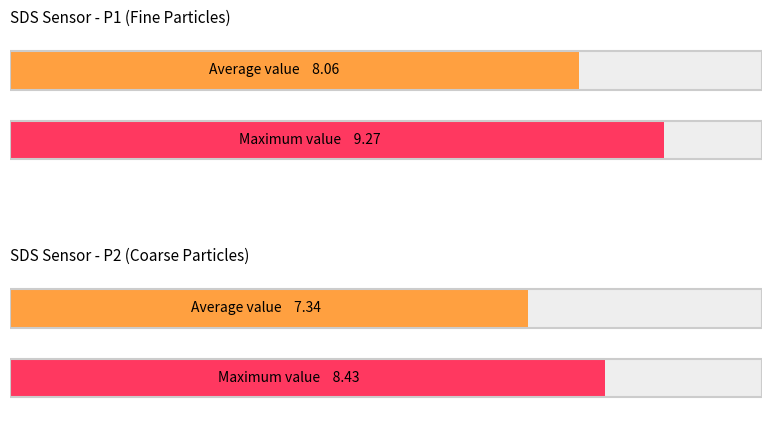

Rank the series by their maximum value, from lowest to highest.

SDS_P2, SDS_P1